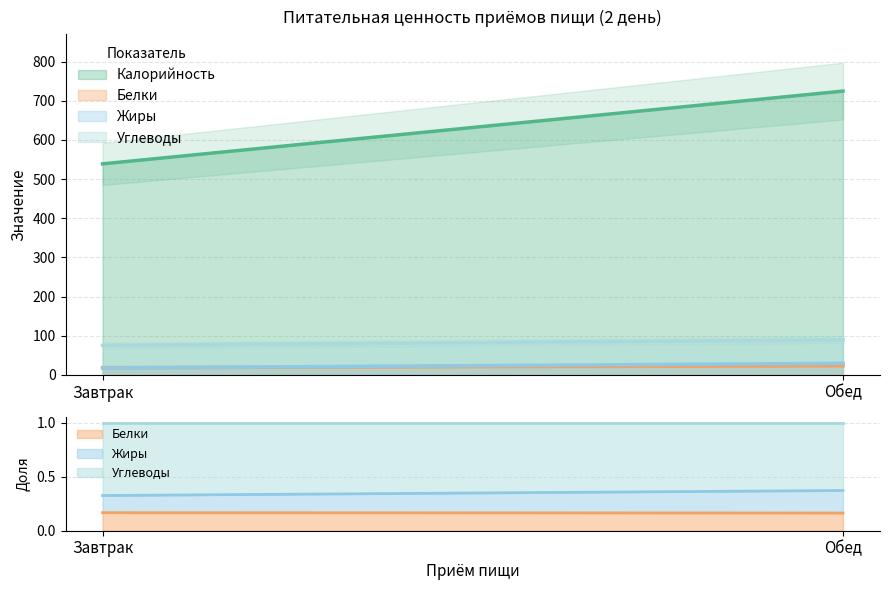

How many data points does each series have?

2